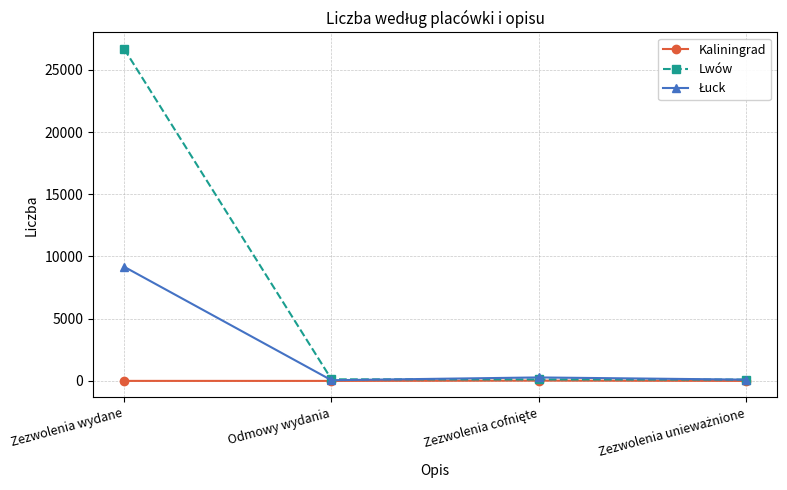

What is the highest value of the Lwów series?

26673